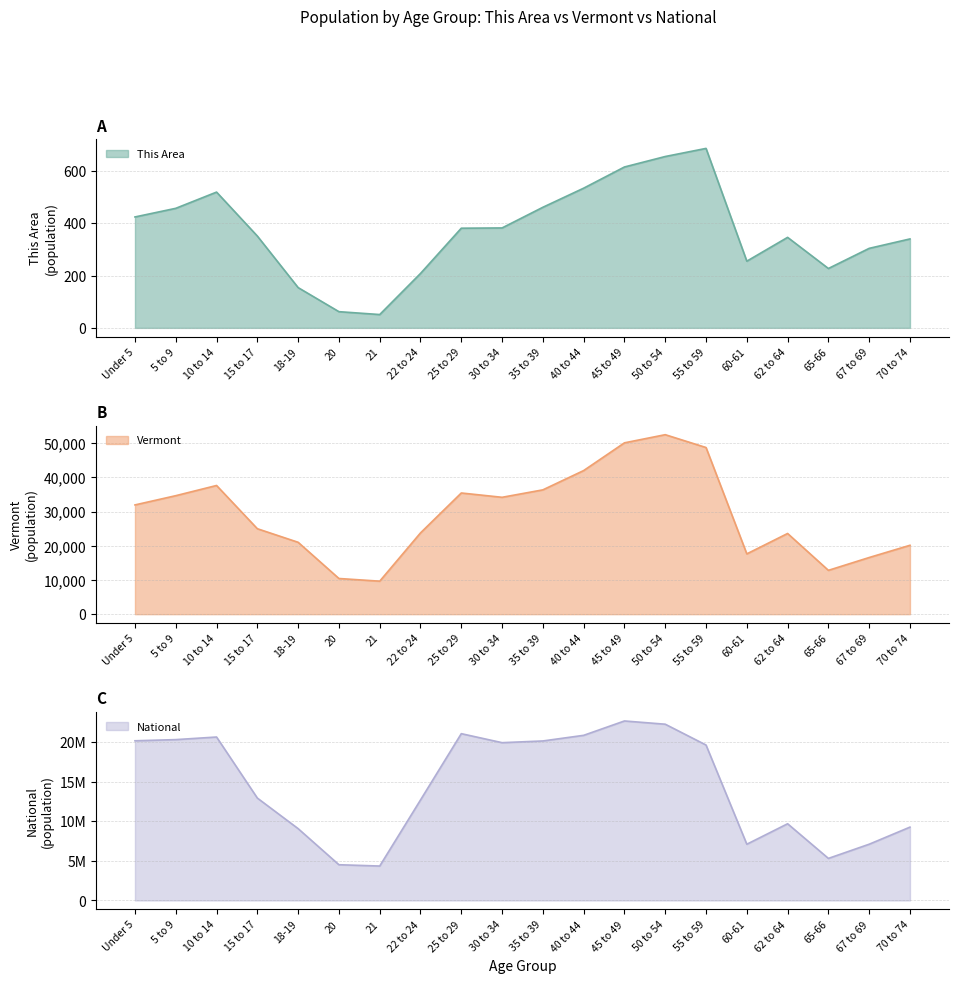

Which category has the lowest value in the This Area series?

21